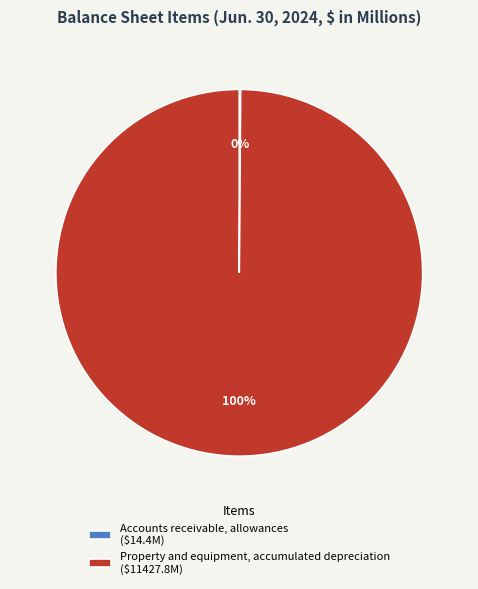

Is there a majority slice in this chart?

Yes